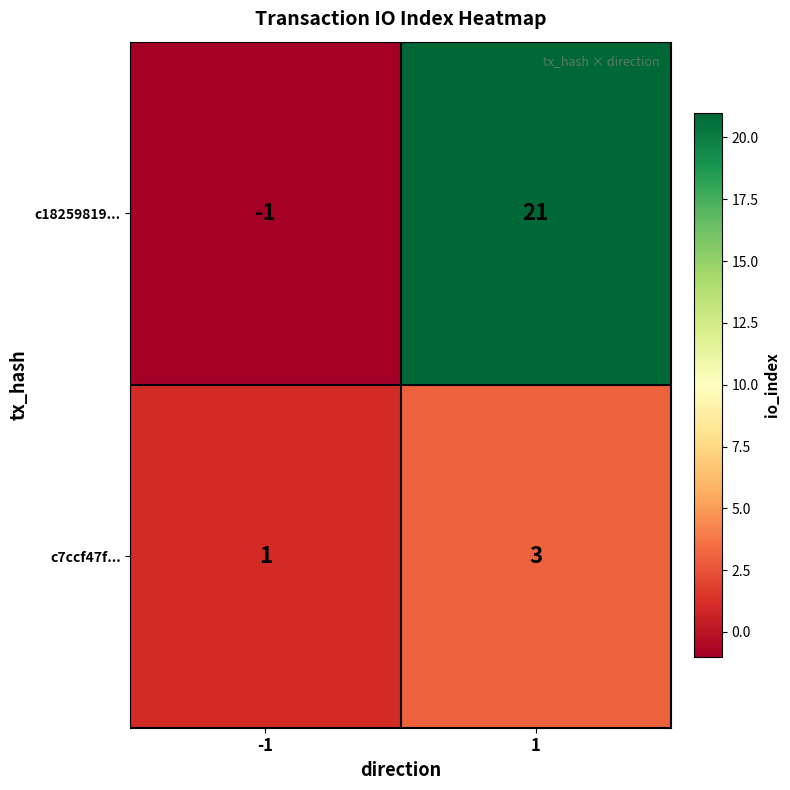

Is it true that c18259819... equals 21 at 1?

True